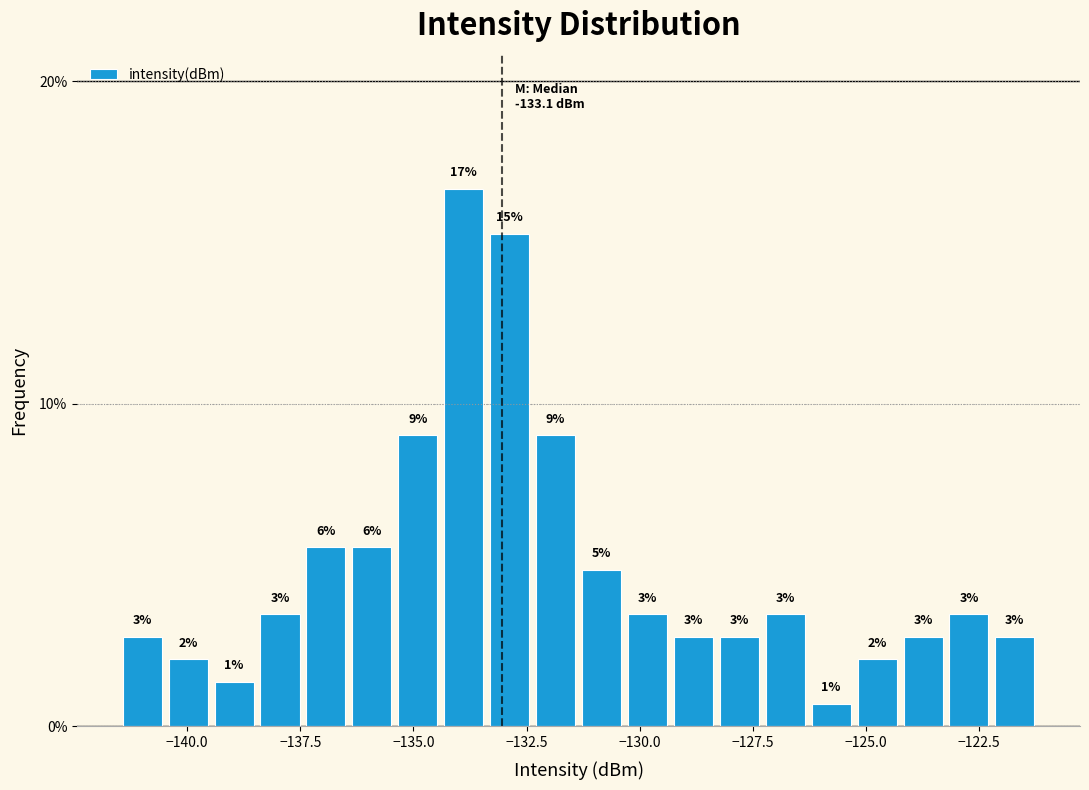

Read against the x-axis, roughly where is the centre of the tallest bar?

-134.0